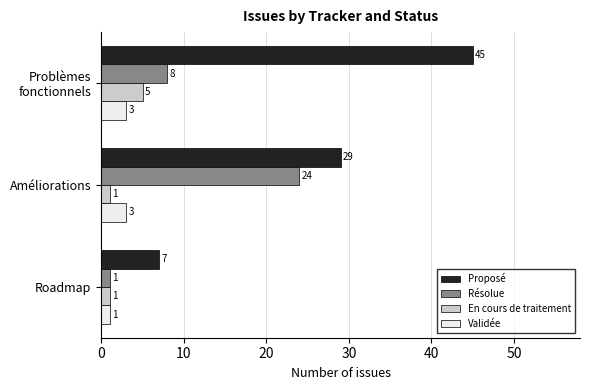

Which series has the widest spread of values?

Proposé